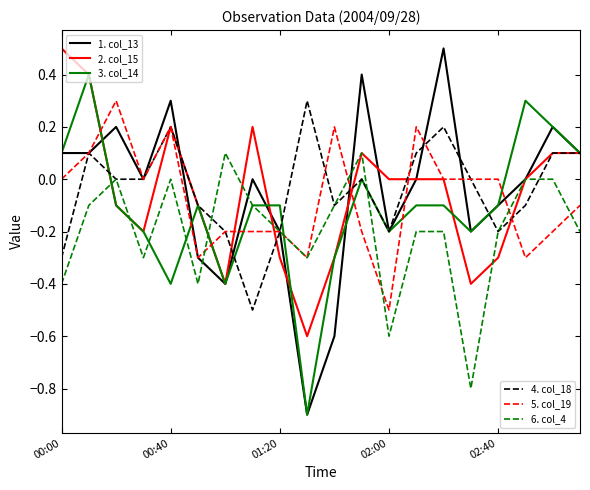

What is the greatest value displayed?

0.5